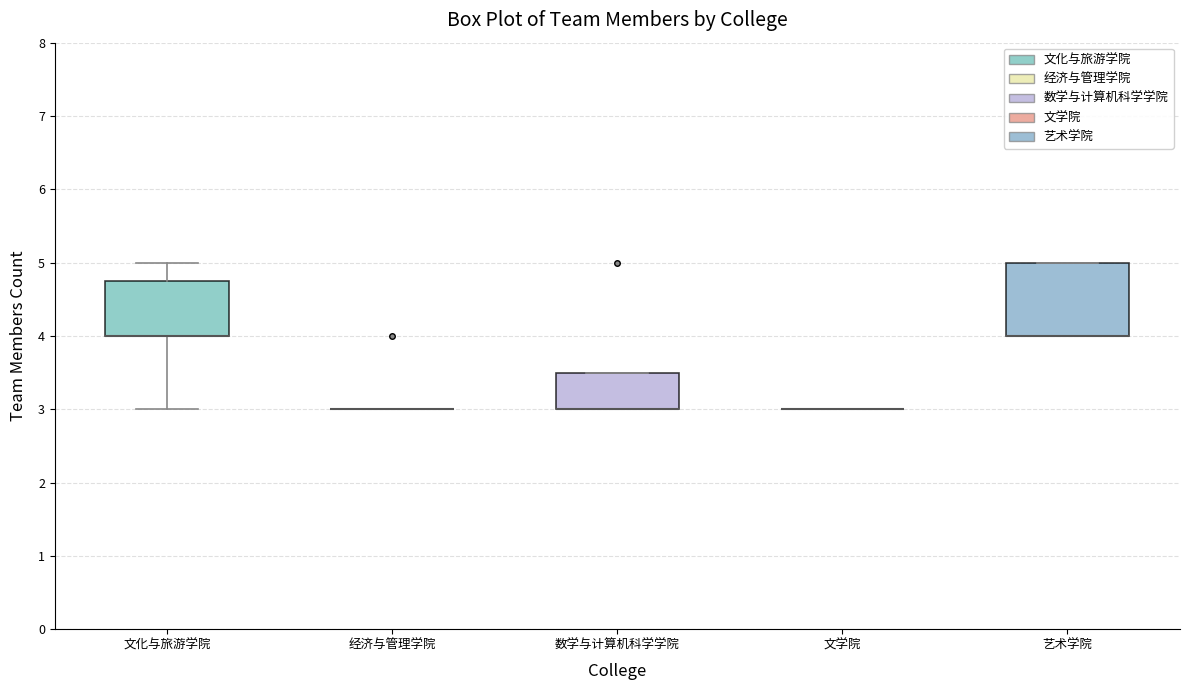

Which box is the tallest, from its lower edge to its upper edge?

艺术学院